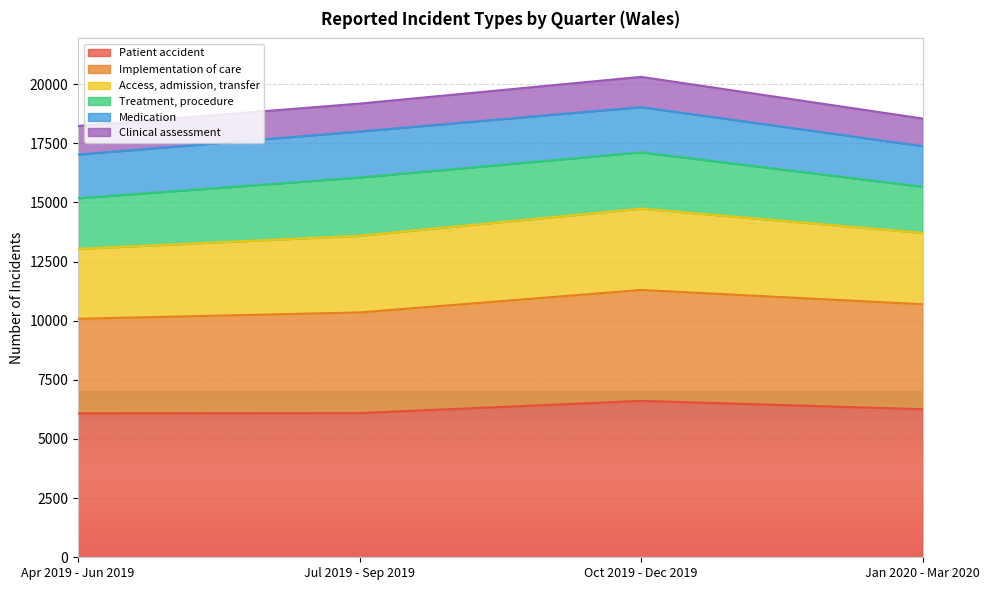

Count the number of categories in the chart.

4